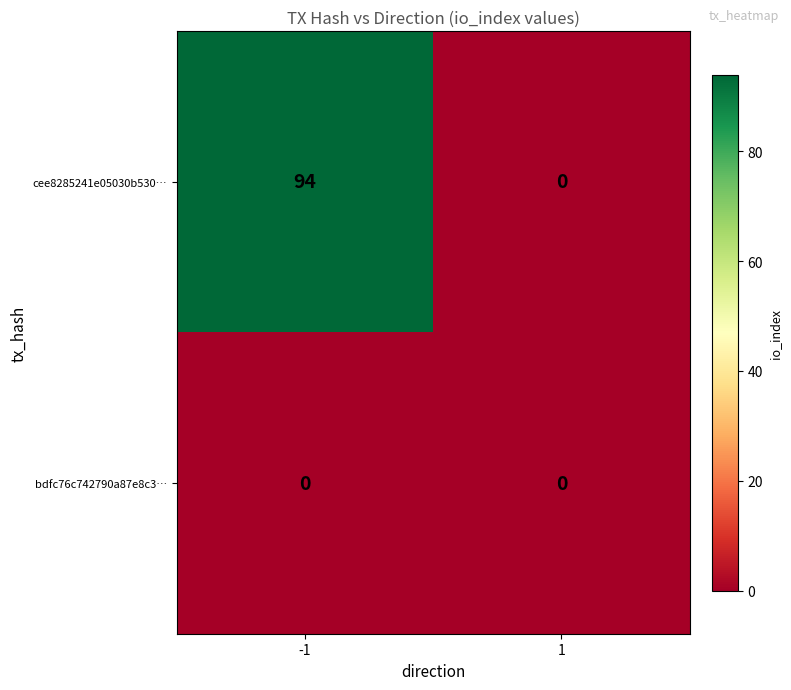

Which series changed the most between -1 and 1?

cee8285241e05030b530…